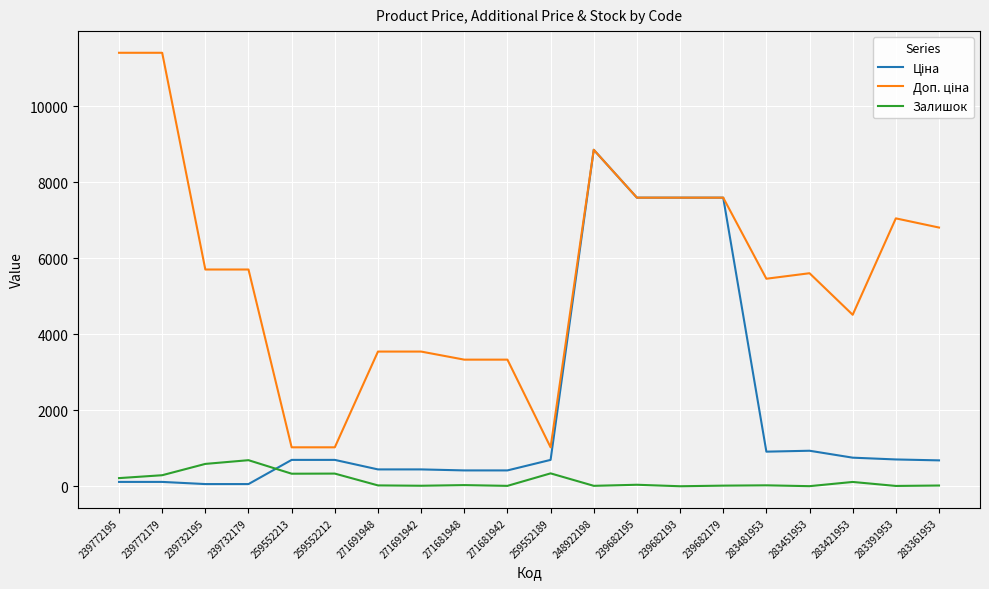

True or false: Залишок has a value of 8.0 at 283391953.

True